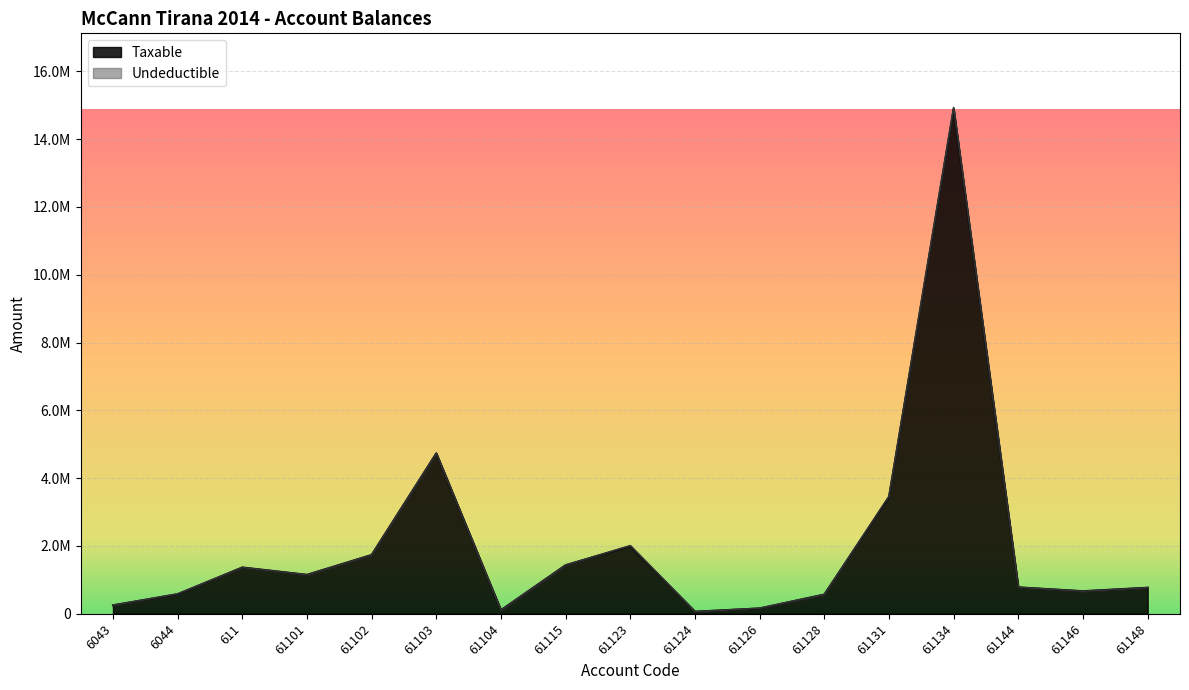

Reading left to right, what are all the values shown in this chart?

250227.1	575296.9	1366068.5	1149043.7	1735151.5	4731146.9	105900.0	1433753.2	1991862.2	61813.2	157990.0	567460.5	3437988.5	14887859.8	779642.1	666085.5	769080.9